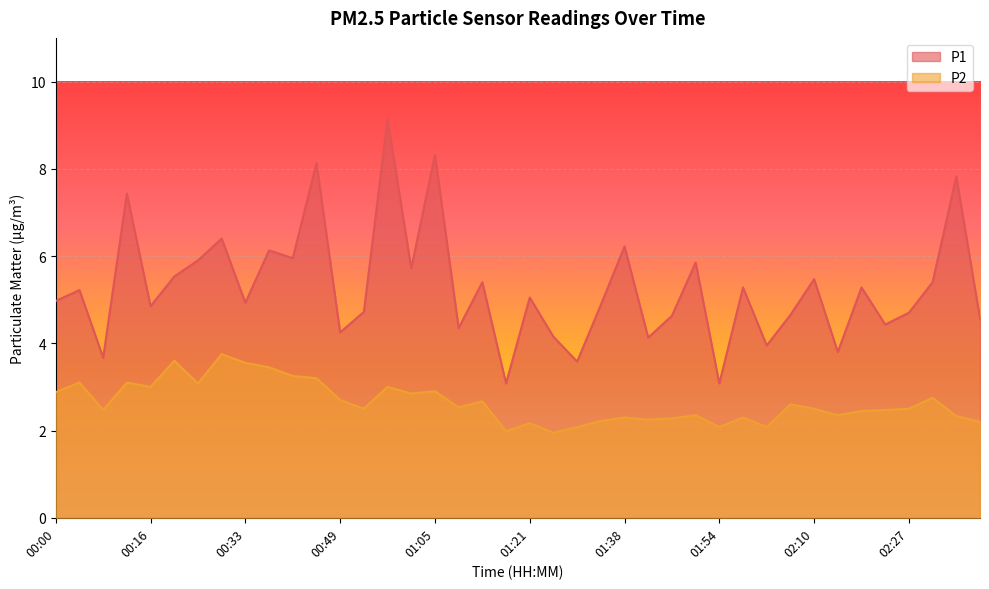

Which label corresponds to the smallest value in the chart?

01:25